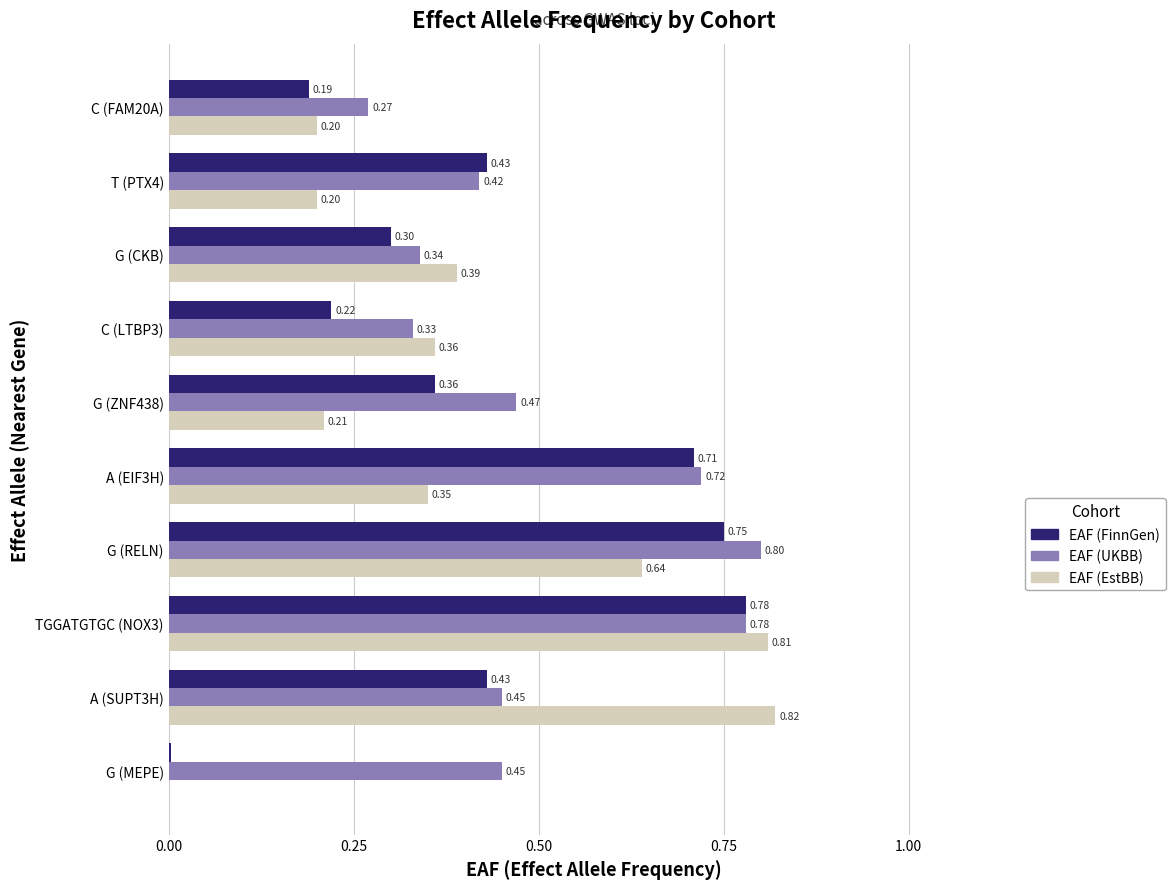

Between A (SUPT3H) and G (ZNF438), which series saw the biggest shift?

EAF (EstBB)